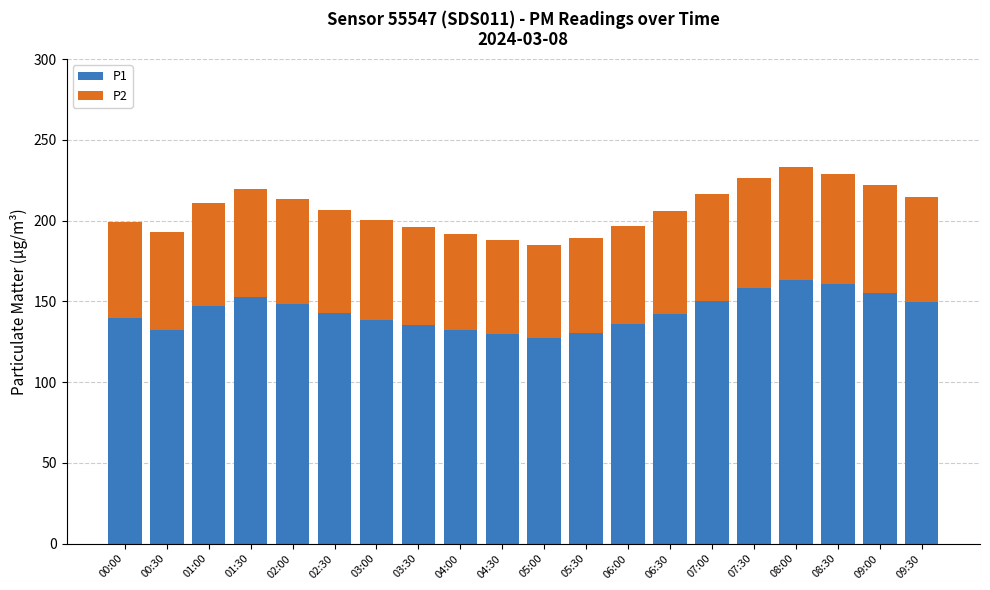

What is the highest value of the P1 series?

163.2